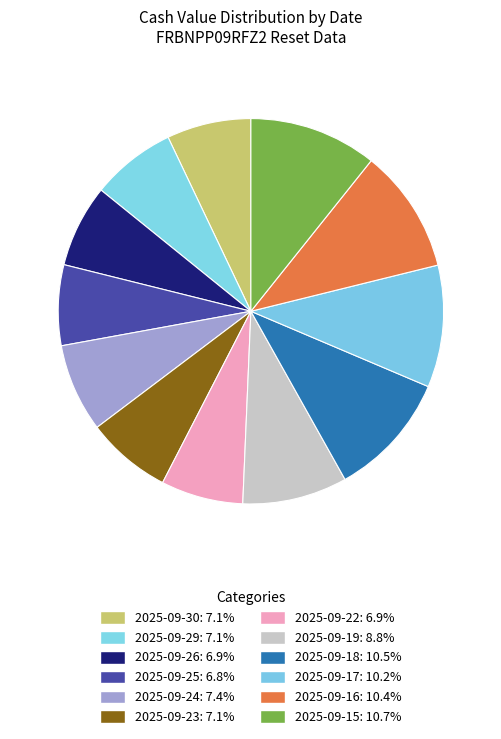

Which category has the biggest portion of the pie?

2025-09-15